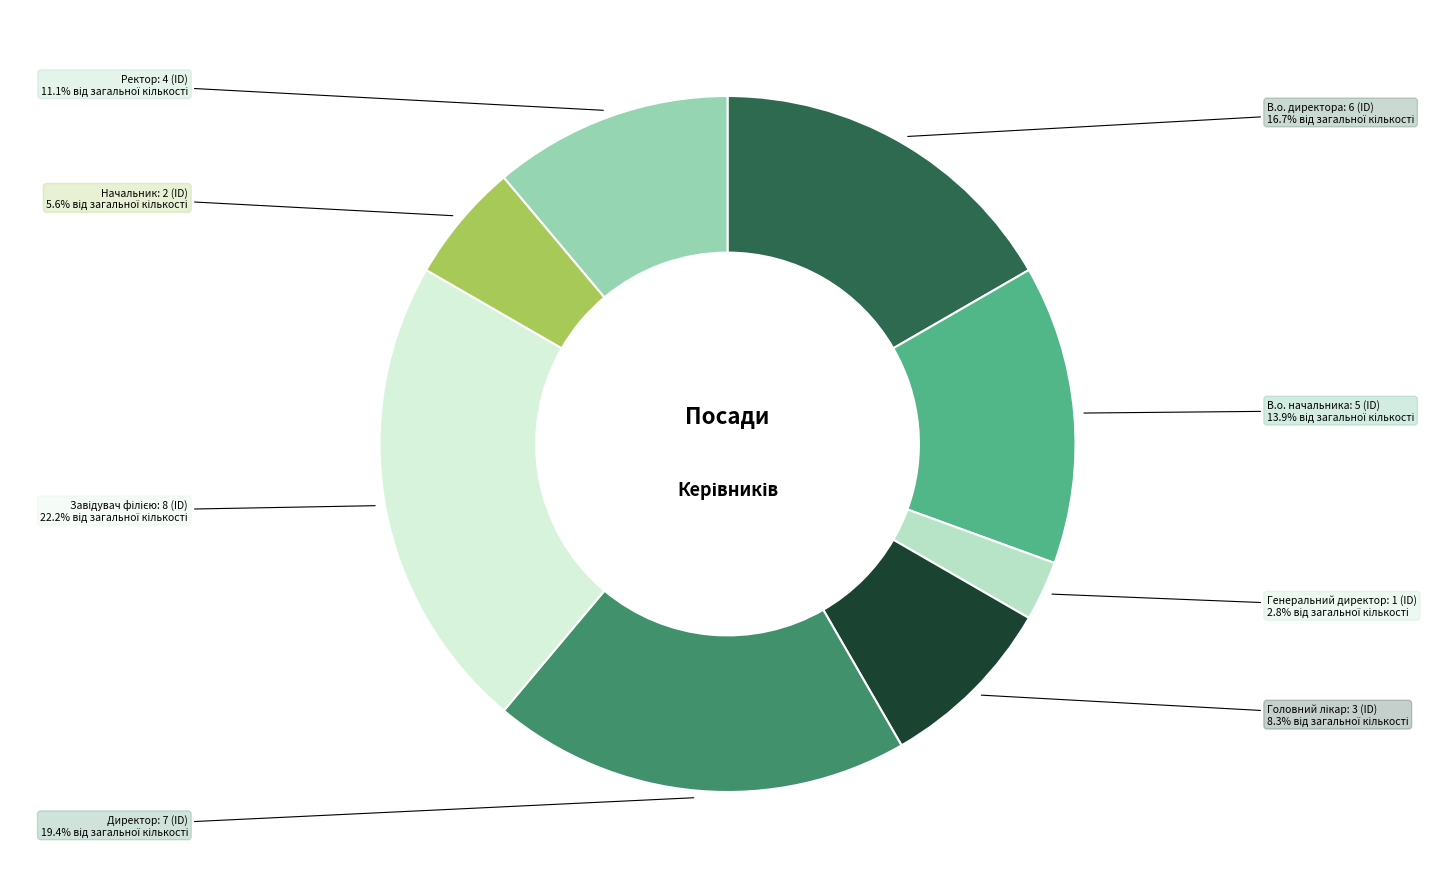

Is there any slice that represents more than half of the pie?

No